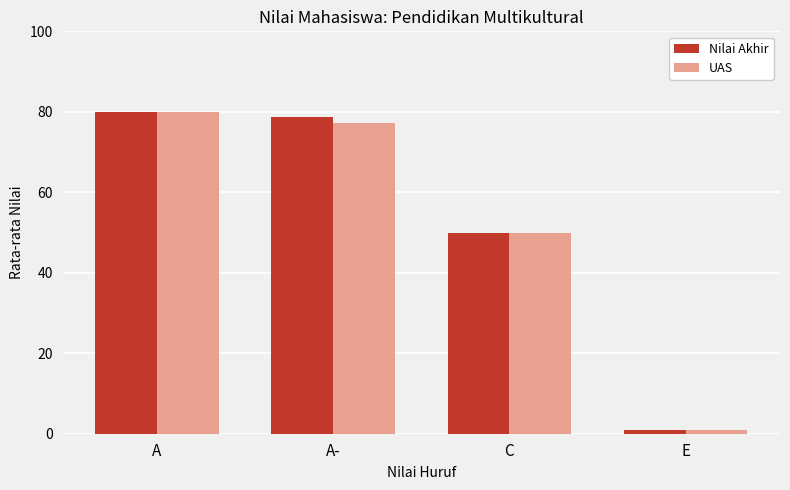

Are the bars horizontal?

No